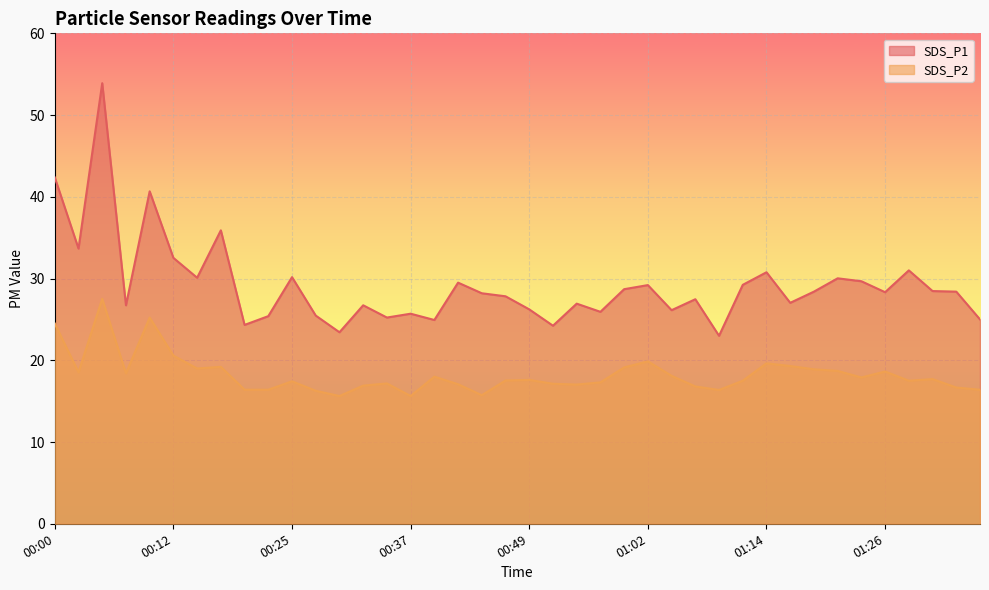

At which label does SDS_P2 first exceed 17?

00:00